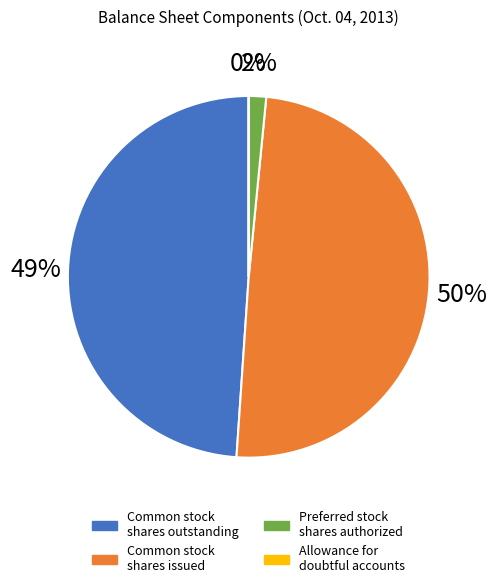

Is it true that Common stock shares issued is 50% of the pie?

True